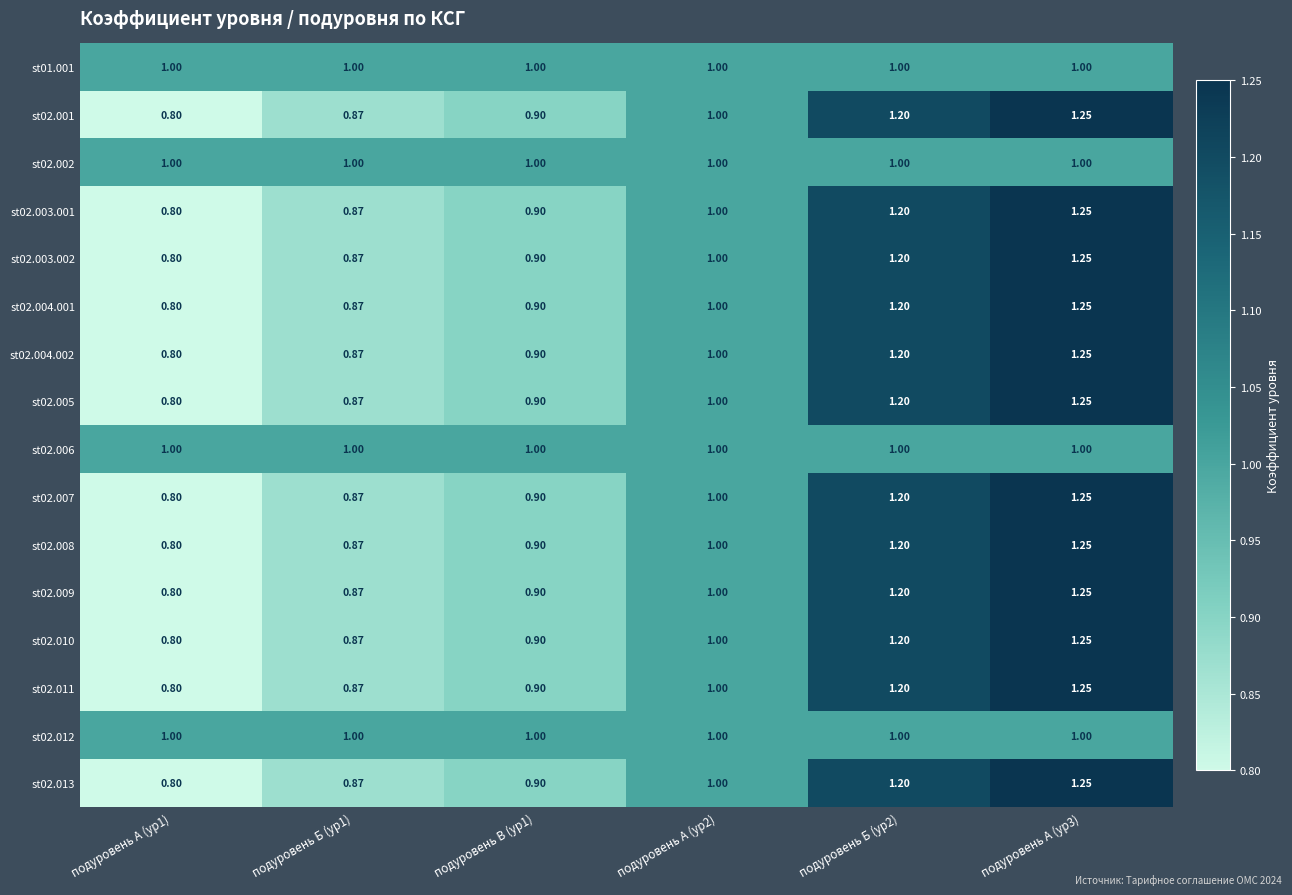

Is the value of st02.005 at подуровень А (ур3) greater than the value of st02.007 at подуровень А (ур2)?

Yes